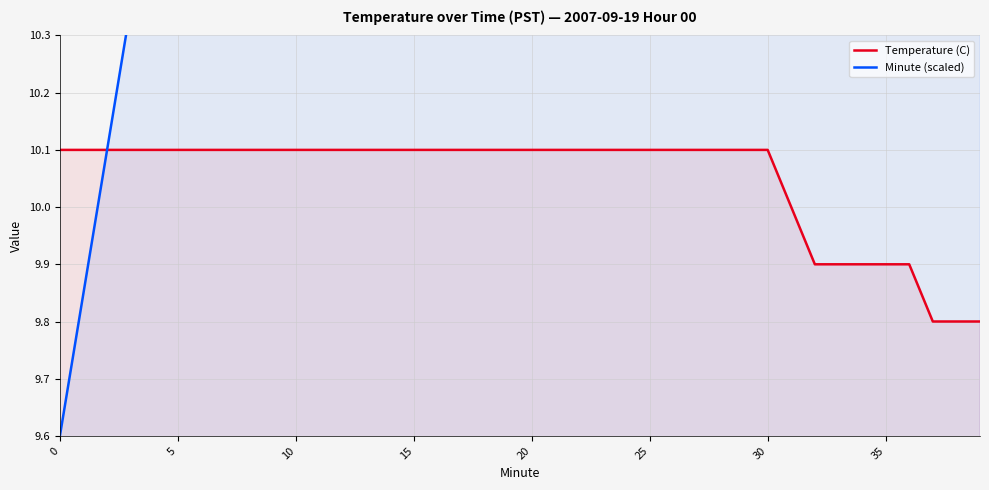

Which series changed the most between 16 and 27?

Minute (scaled)